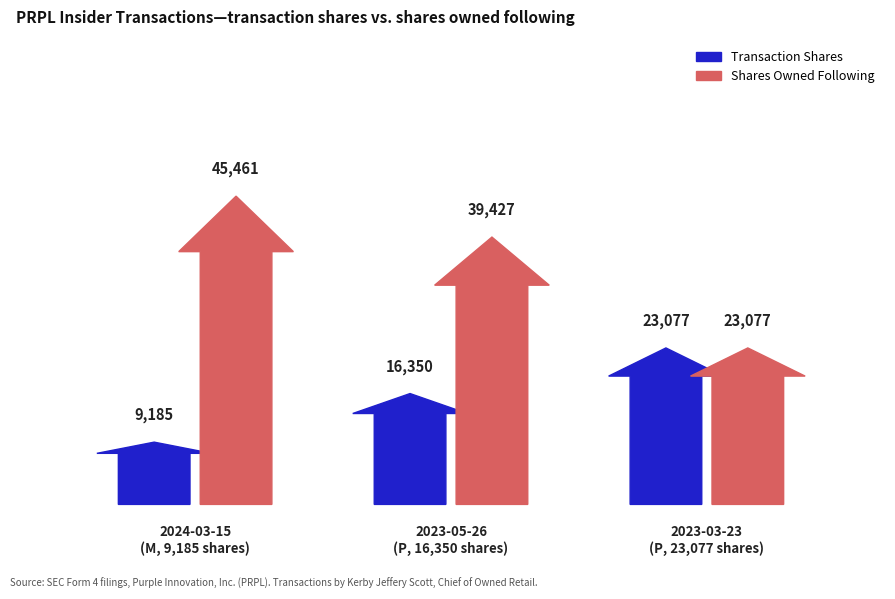

At which label does transactionPricePerShare reach its peak?

2023-05-26